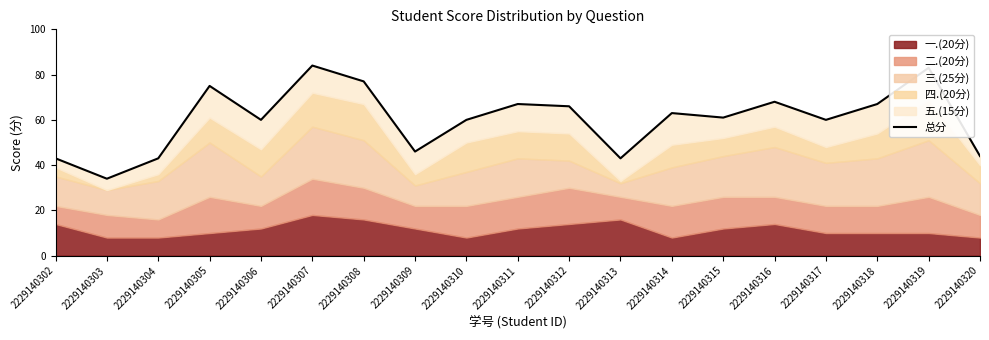

Reading left to right, list all the values displayed in this chart.

2229140302=43	2229140303=34	2229140304=43	2229140305=75	2229140306=60	2229140307=84	2229140308=77	2229140309=46	2229140310=60	2229140311=67	2229140312=66	2229140313=43	2229140314=63	2229140315=61	2229140316=68	2229140317=60	2229140318=67	2229140319=83	2229140320=44